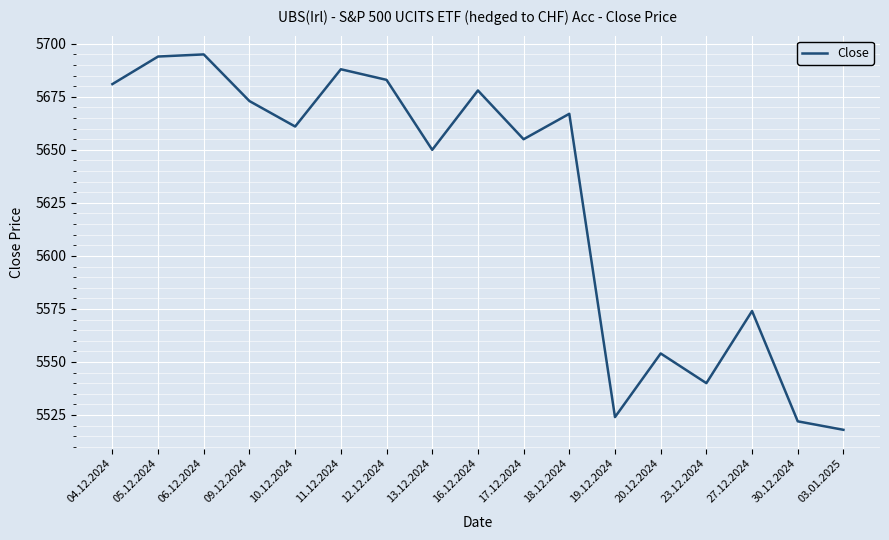

What is the maximum value shown in the chart?

5695